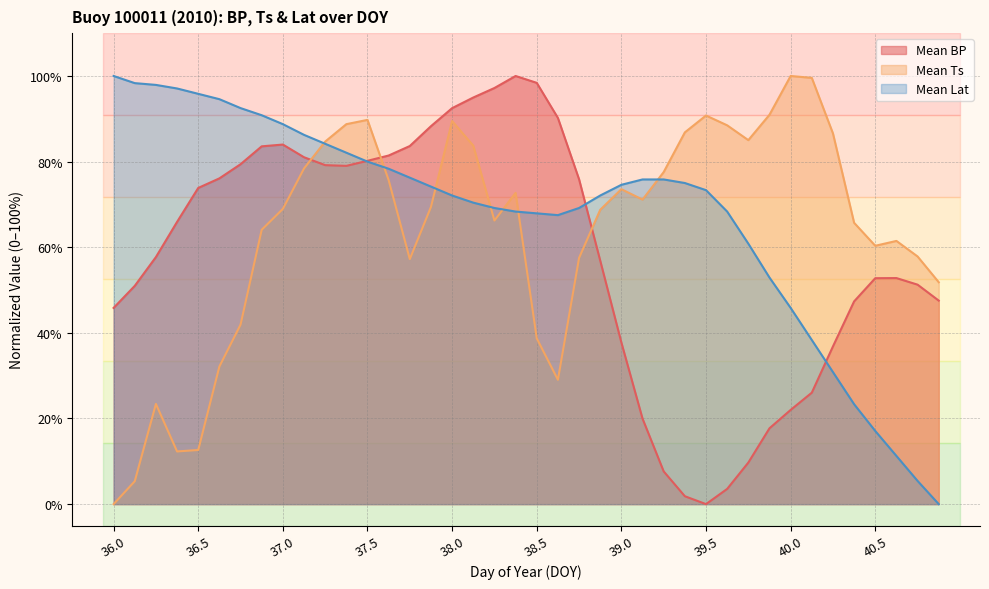

What are all the series names shown in the legend?

Mean BP, Mean Ts, Mean Lat